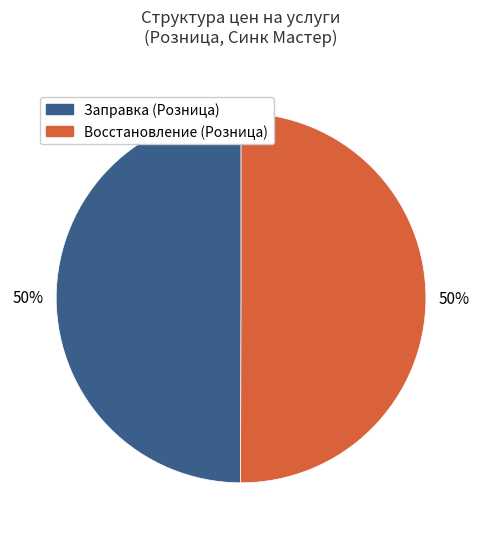

To the nearest percent, what is the average slice percentage?

50%